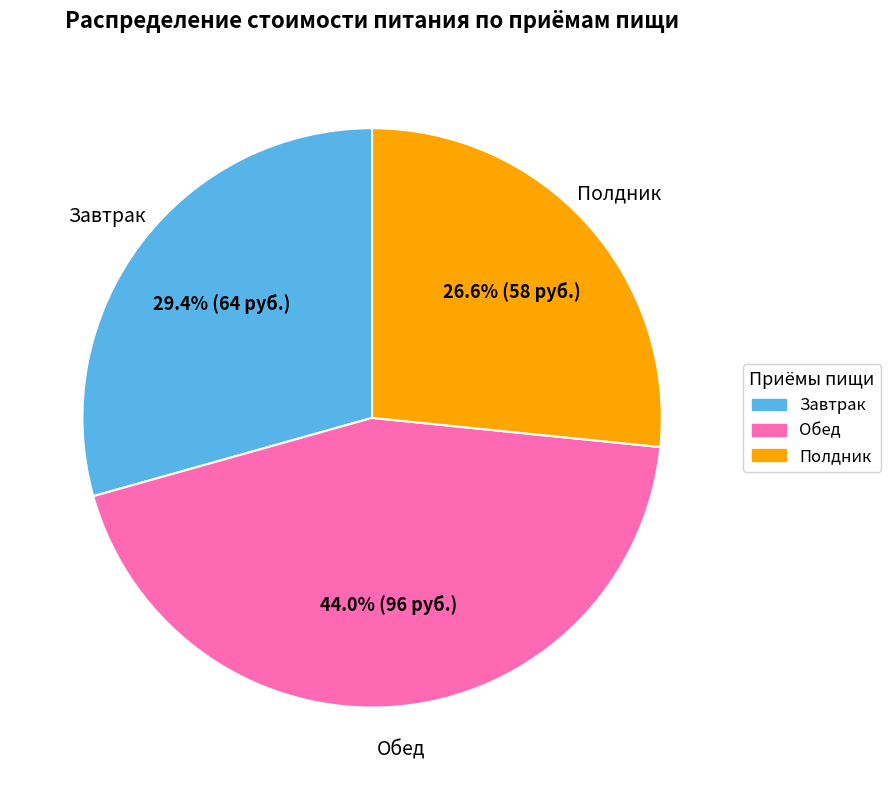

Which has a higher value, Полдник or Завтрак?

Завтрак